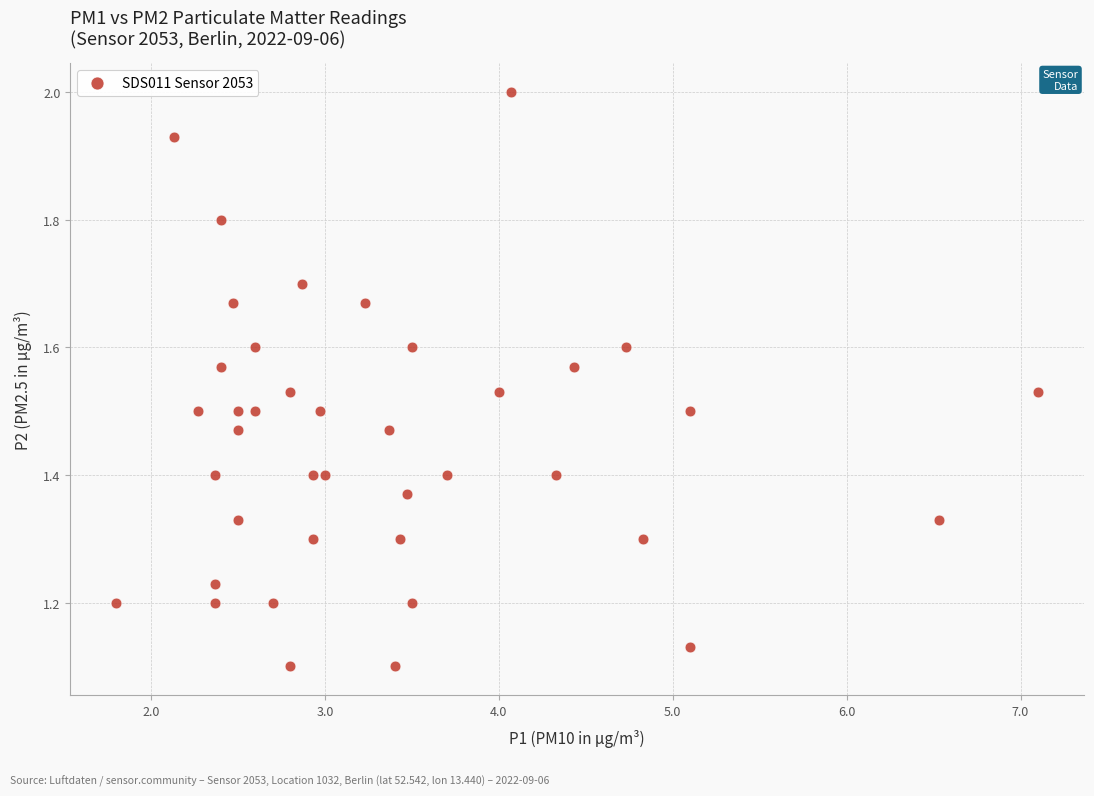

What is the range of X values (max minus min)?

5.3